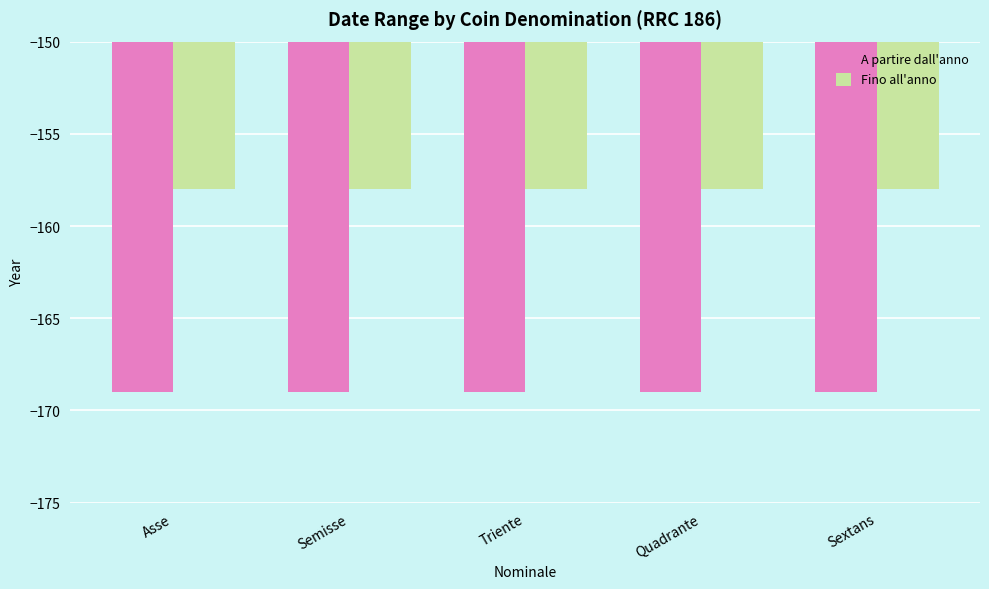

The value of Fino all'anno at Quadrante is -94. True or false?

False